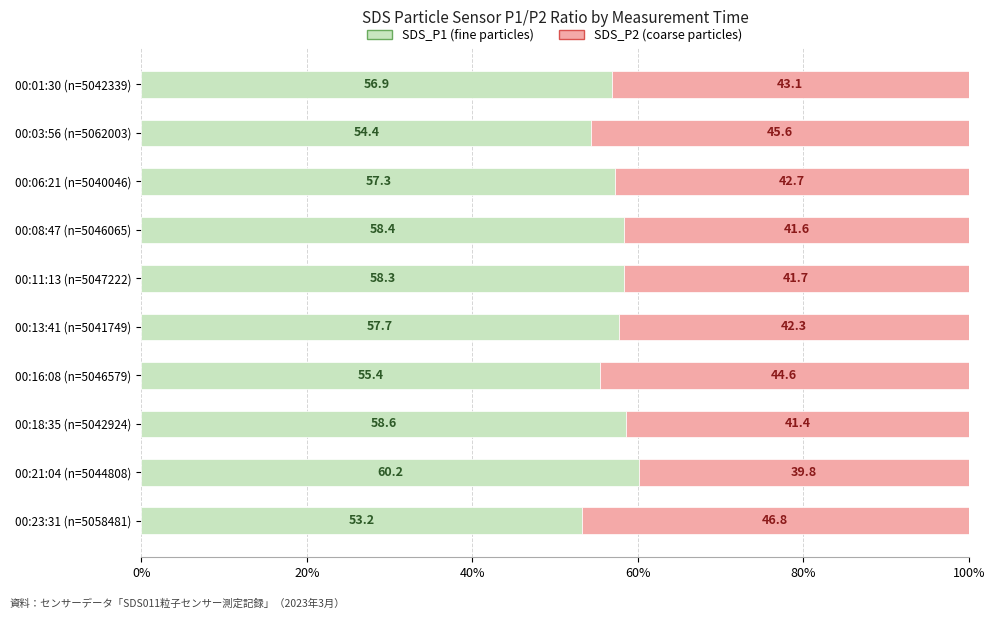

What is the total value across all series at 00:21:04 (n=5044808)?

100.0